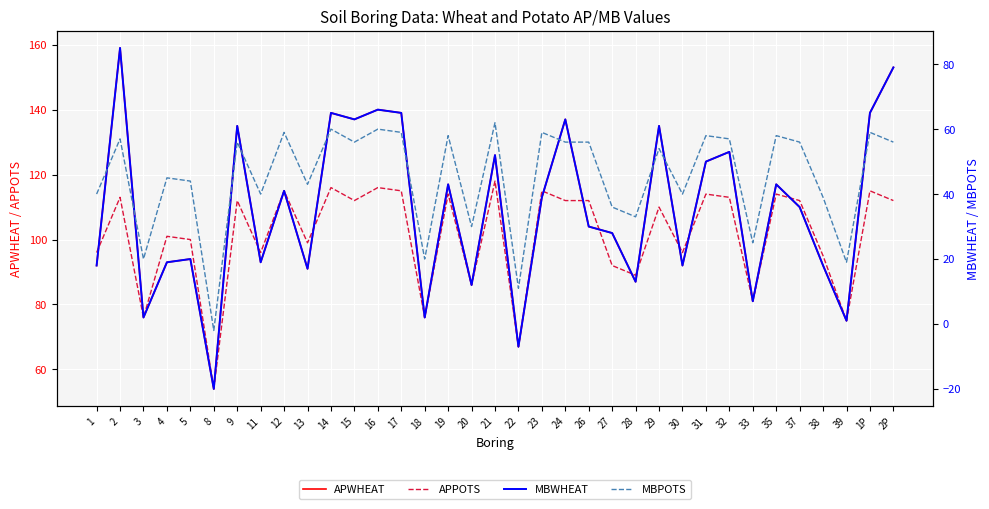

What are all the series names shown in the legend?

APWHEAT, APPOTS, MBWHEAT, MBPOTS